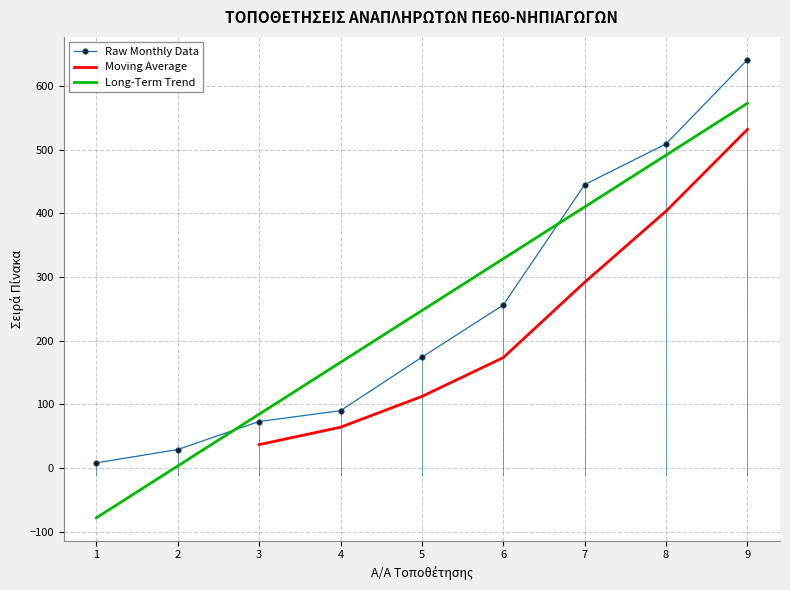

Is it true that the value at 8 is 202?

False